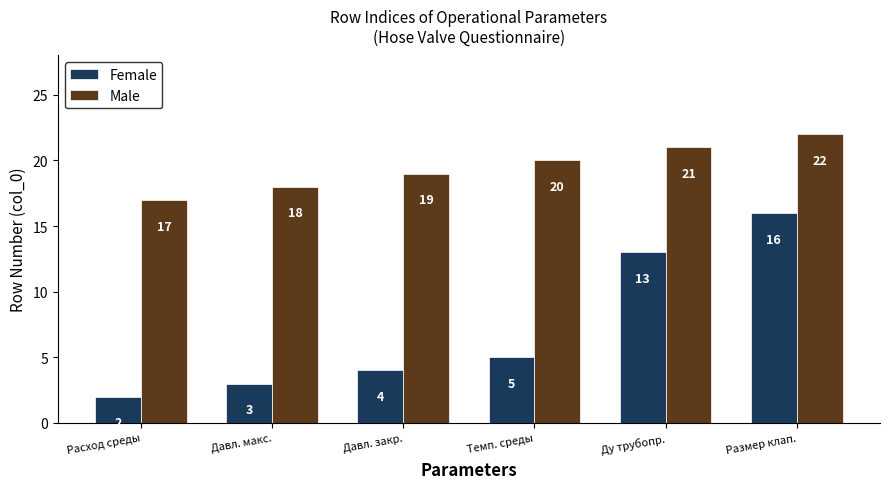

What is the difference between the highest and lowest values at Давл. закр.?

15